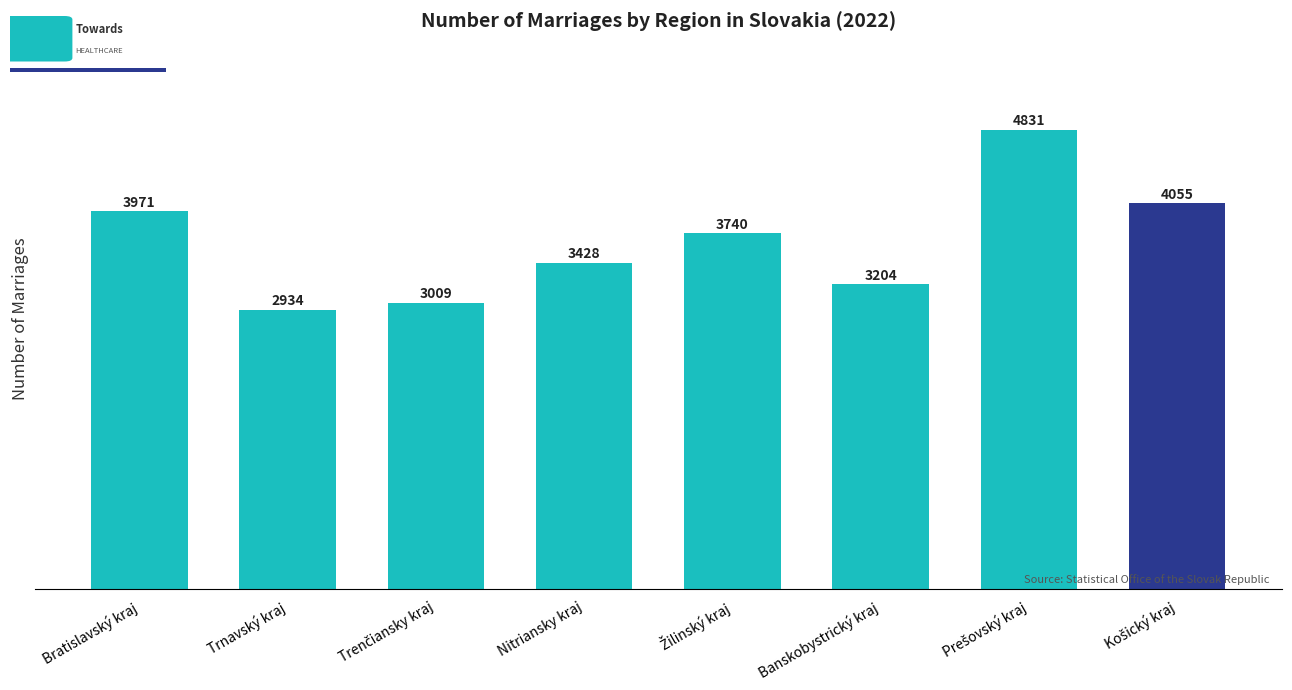

Where is the data nearest to the value 3882?

Bratislavský kraj